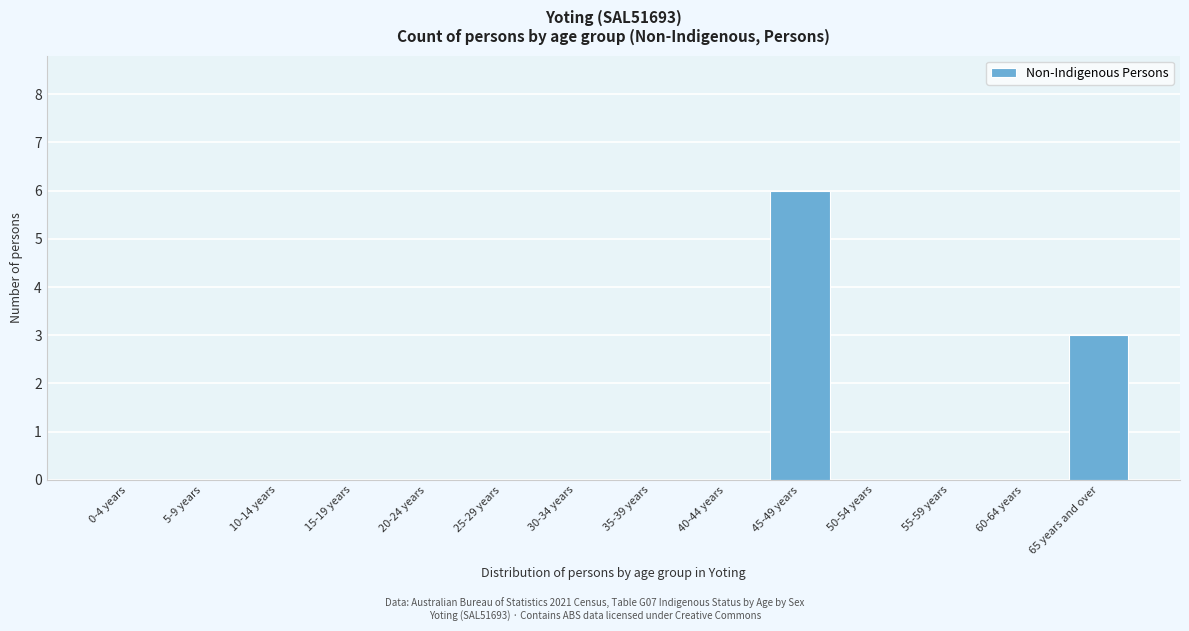

Reading right to left, list all the values displayed in this chart.

65 years and over=3	60-64 years=0	55-59 years=0	50-54 years=0	45-49 years=6	40-44 years=0	35-39 years=0	30-34 years=0	25-29 years=0	20-24 years=0	15-19 years=0	10-14 years=0	5-9 years=0	0-4 years=0